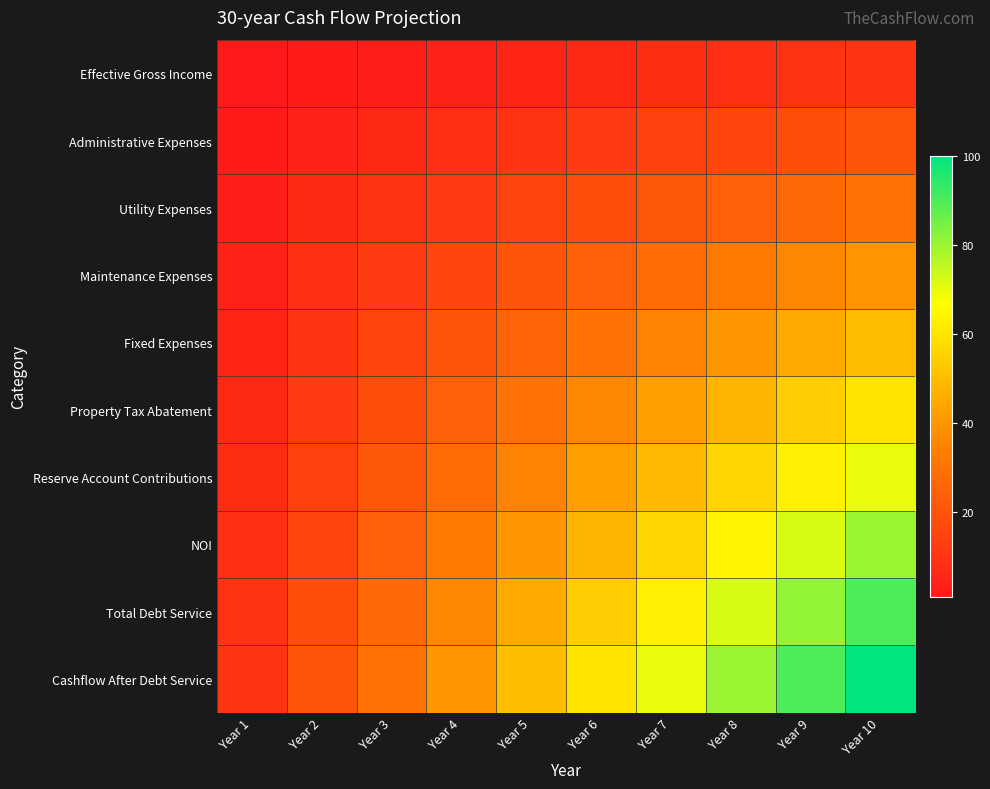

Which series has the largest range (max minus min)?

Cashflow After Debt Service